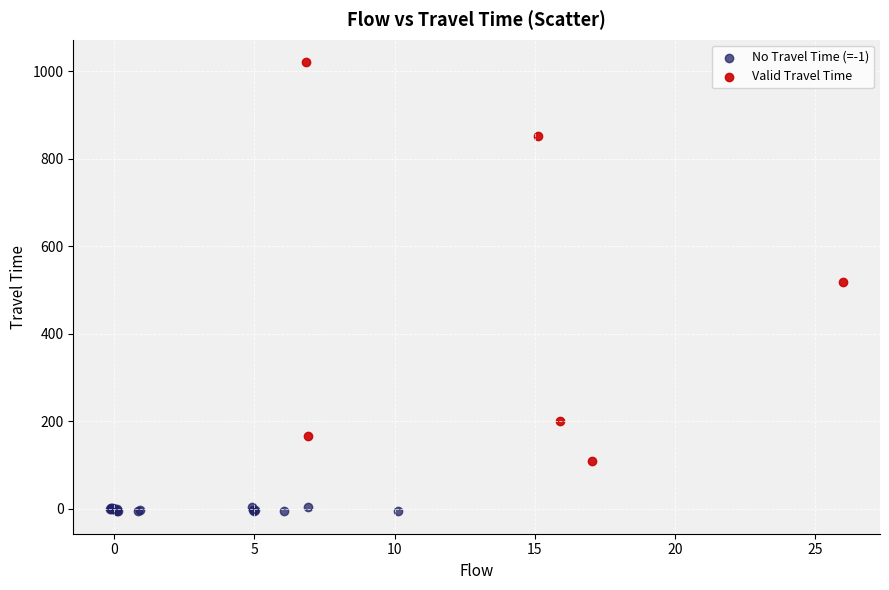

Which series reaches the minimum Y coordinate?

No Travel Time (=-1)